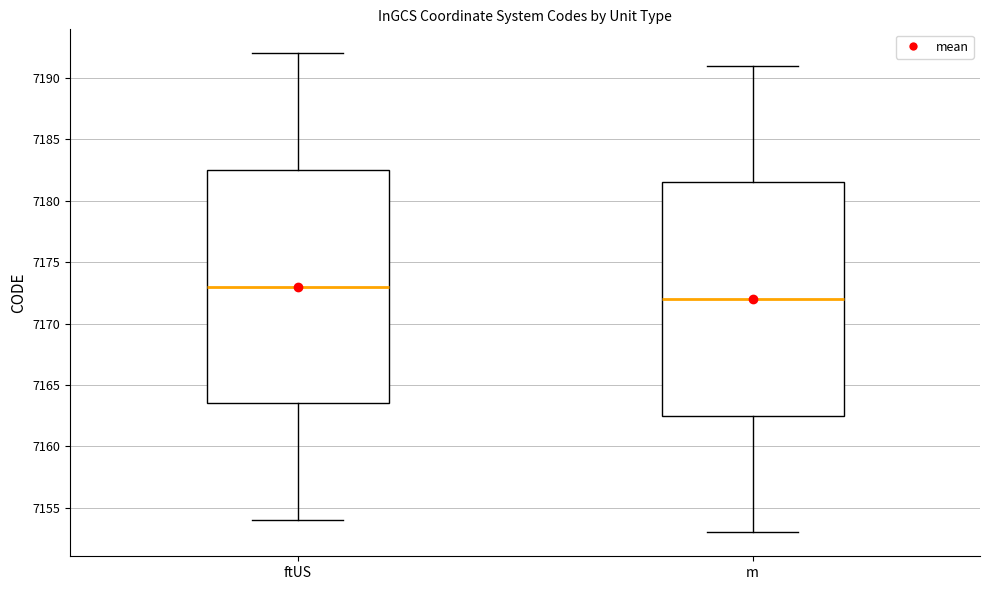

Reading left to right, transcribe this box plot: for each box, give where its median line is, the range the box spans, and where its two whiskers end, as read against the y-axis. The values are not printed on the chart, so give them approximately, as read against the axis.

ftUS: median 7173.0, box 7163.5 to 7182.5, whiskers 7154.0 to 7192.0
m: median 7172.0, box 7162.5 to 7181.5, whiskers 7153.0 to 7191.0